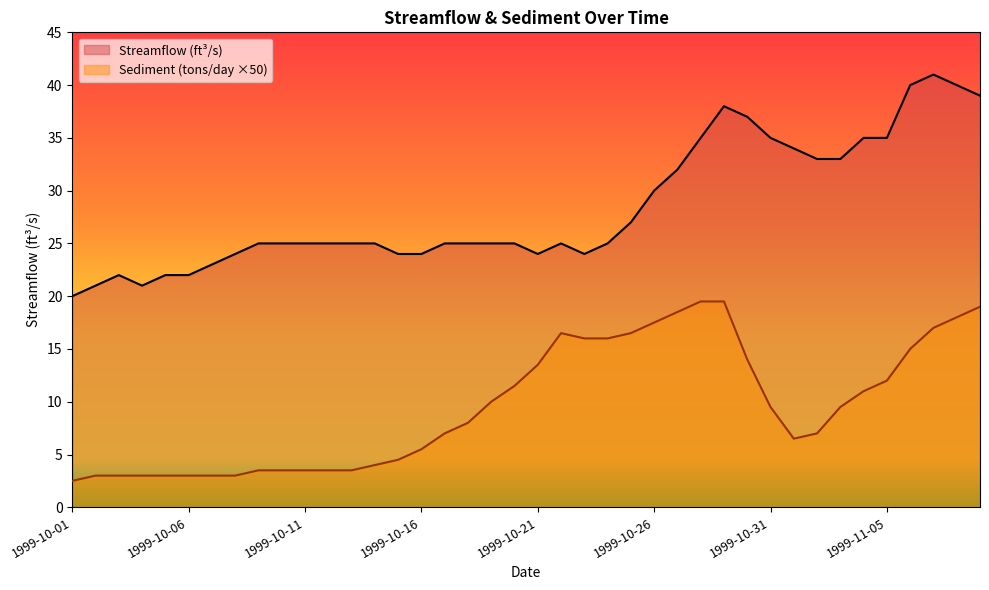

How many interior local peaks does the Sediment (tons/day ×50) series have?

1